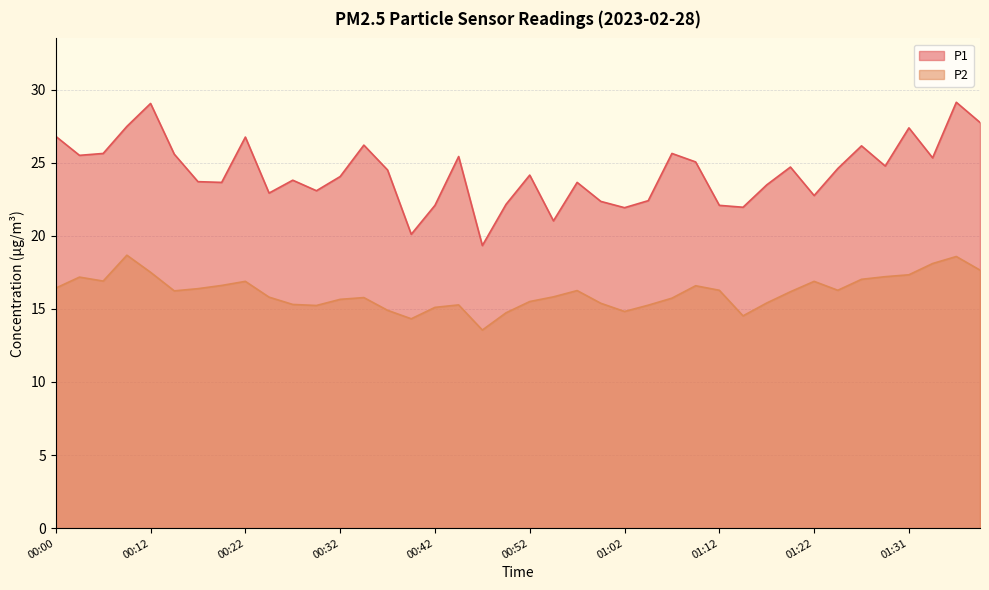

True or false: P1 and P2 intersect in this chart.

False